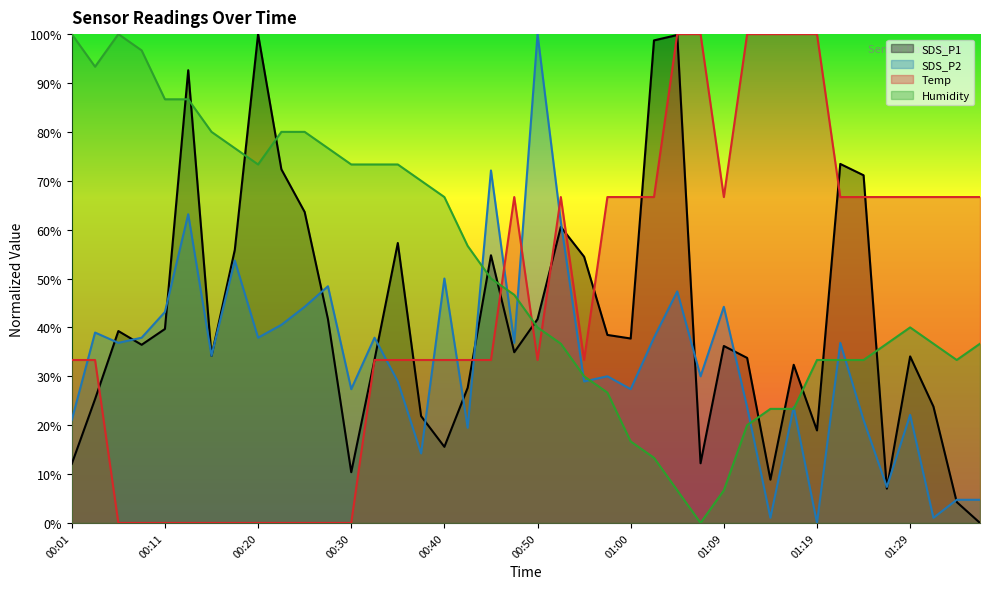

What is the sum of the Temp values at 00:25 and 01:04?

100.0